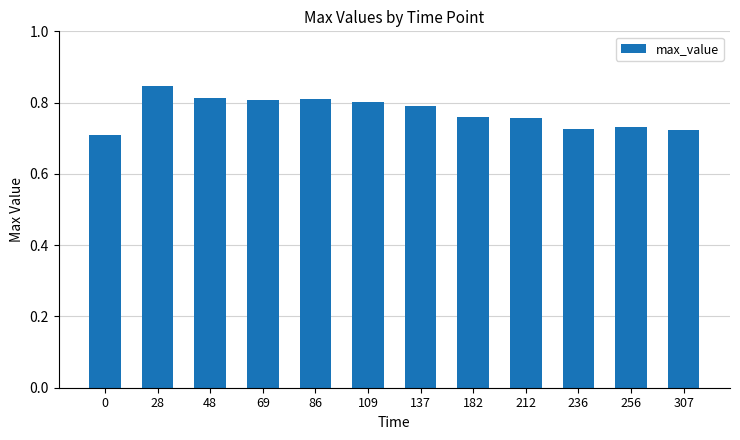

Between 256 and 69, which is larger?

69